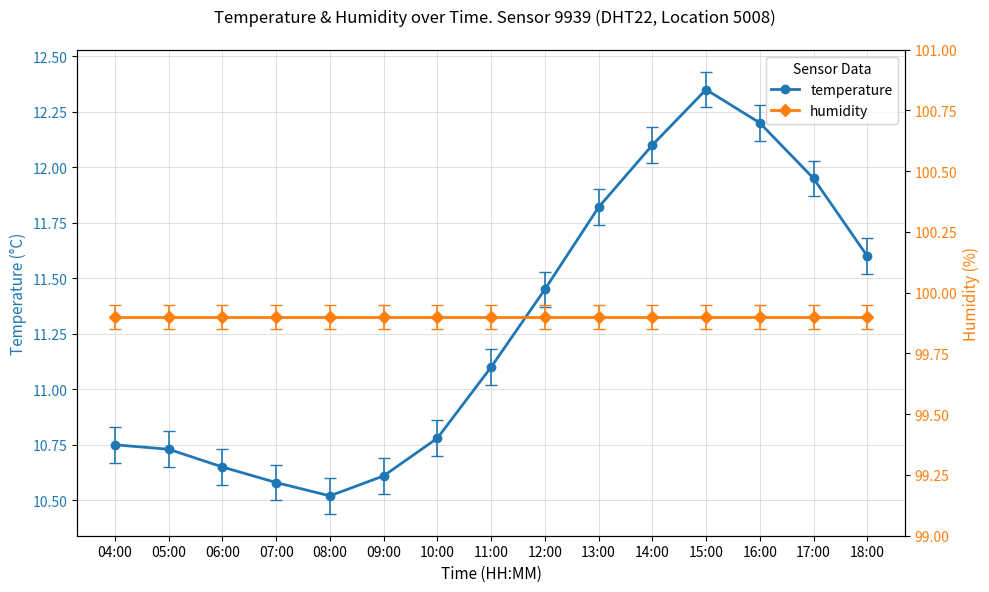

How many lines are shown in the chart?

2